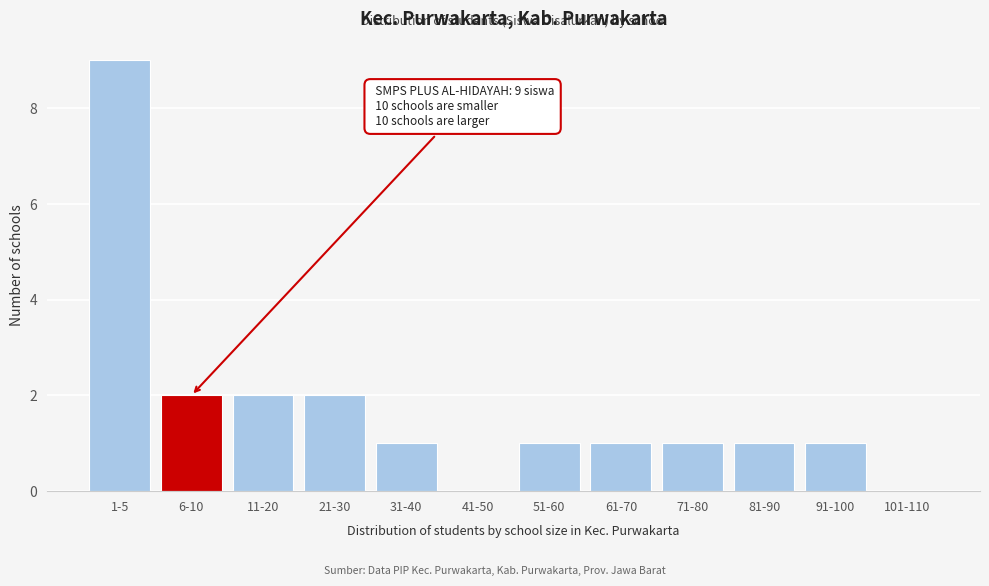

Reading left to right, list all the values displayed in this chart.

1-5=9	6-10=2	11-20=2	21-30=2	31-40=1	41-50=0	51-60=1	61-70=1	71-80=1	81-90=1	91-100=1	101-110=0